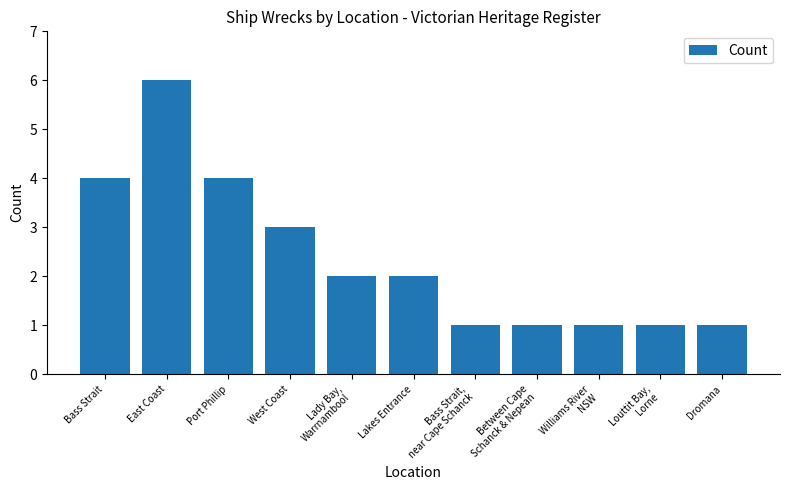

How many data points does each series have?

11